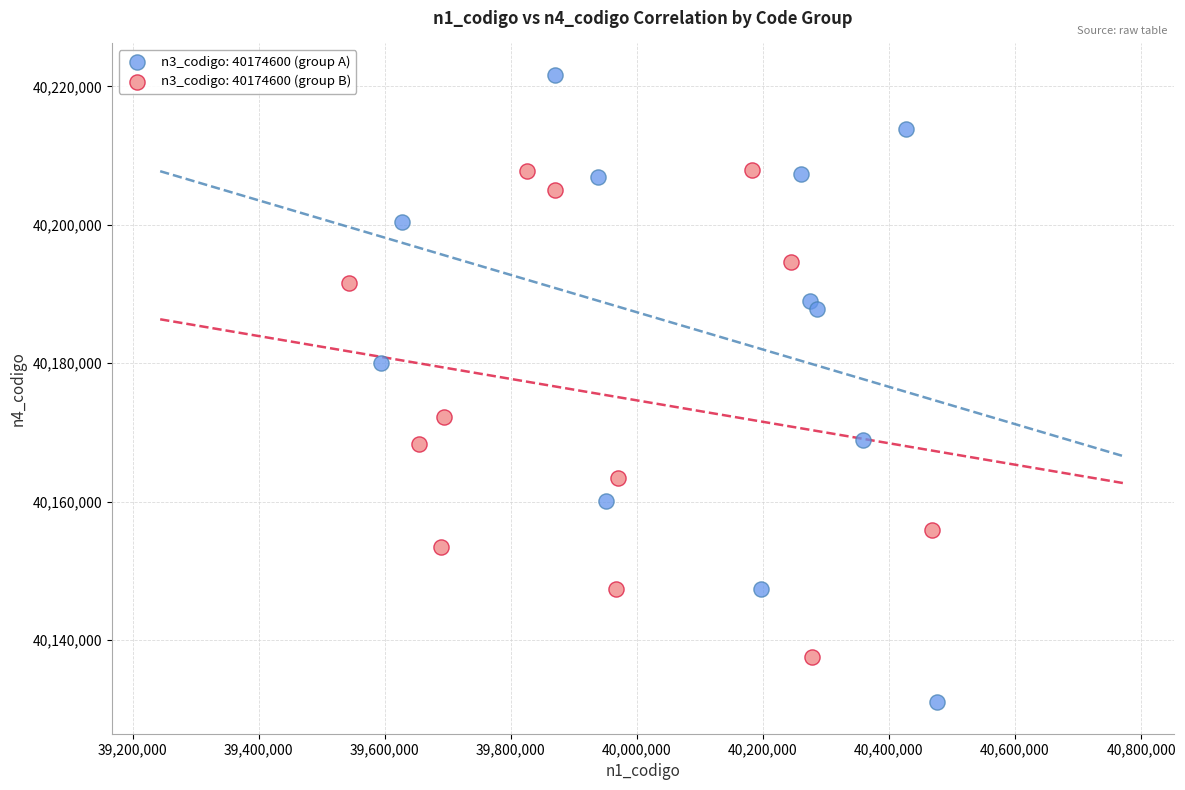

Which series has the widest spread of Y values?

n3_codigo: 40174600 (group A)